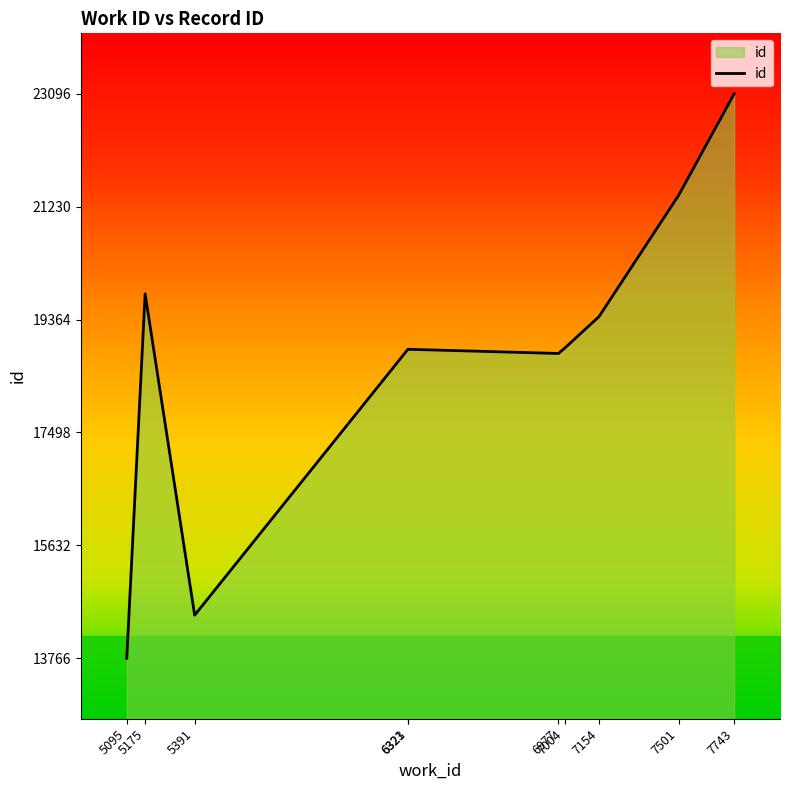

How many series are shown in this chart?

1